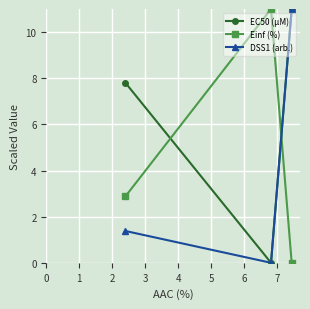

What is the difference between the maximum and minimum values in the EC50 (µM) series?

11.0